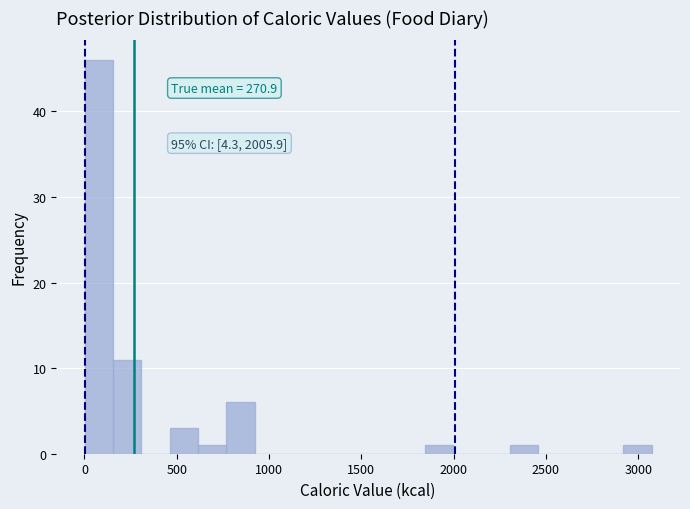

Around what value on the x-axis is the tallest bar? Give the approximate position of its centre, as read against the axis.

100